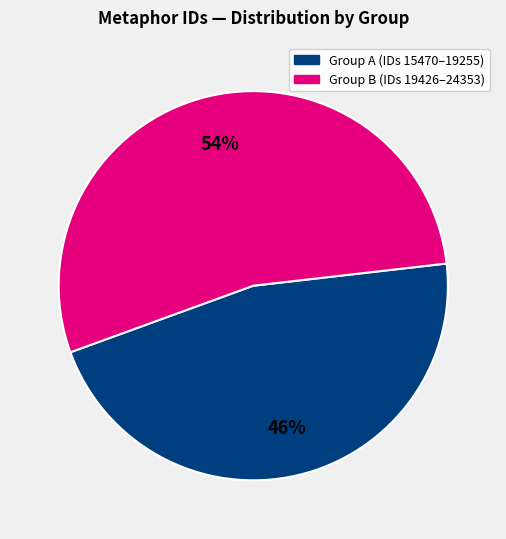

To the nearest percent, what is the average slice percentage?

50%